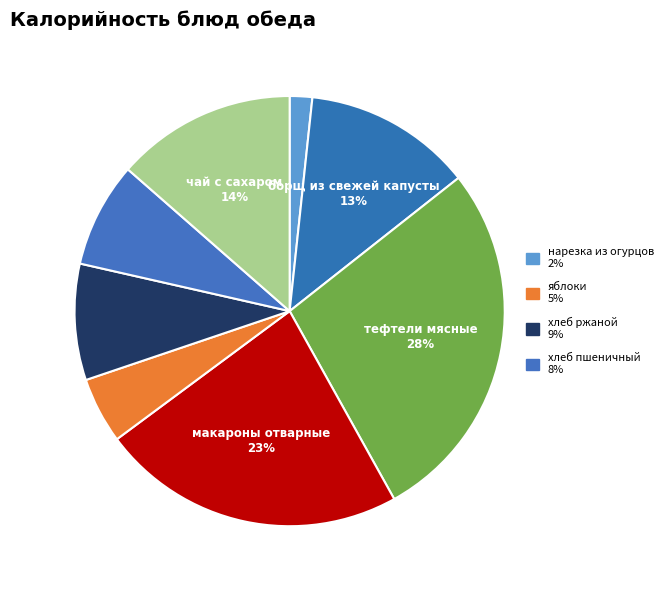

How many segments does this pie chart have?

8